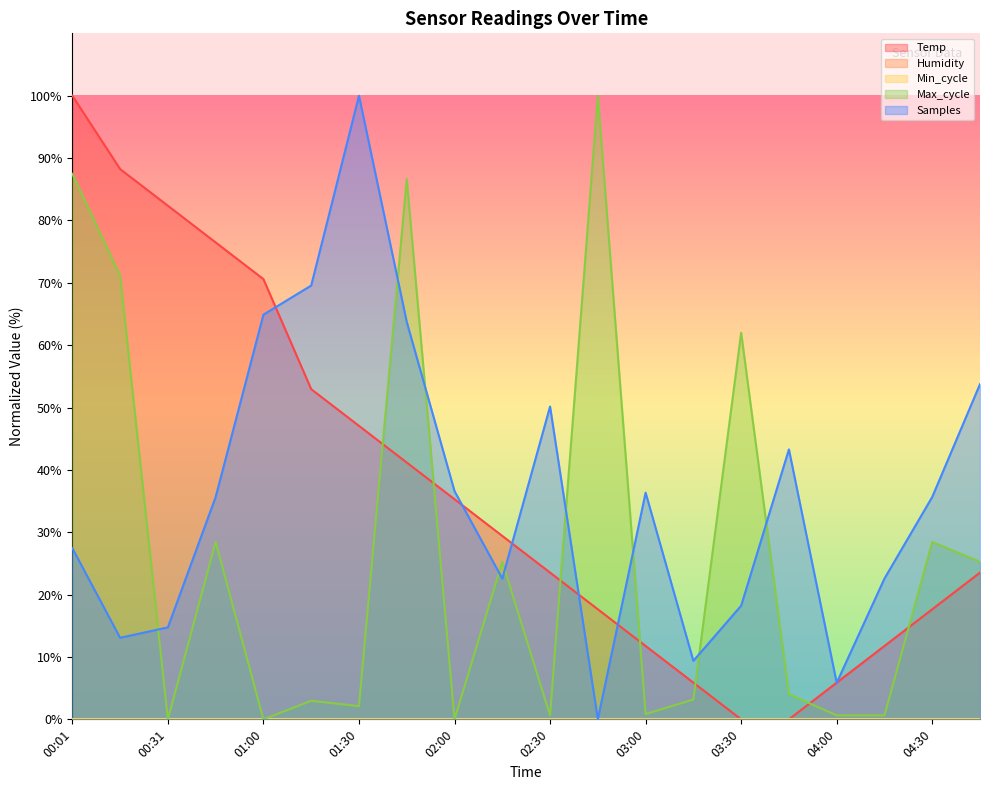

What position from the right is 04:45?

1